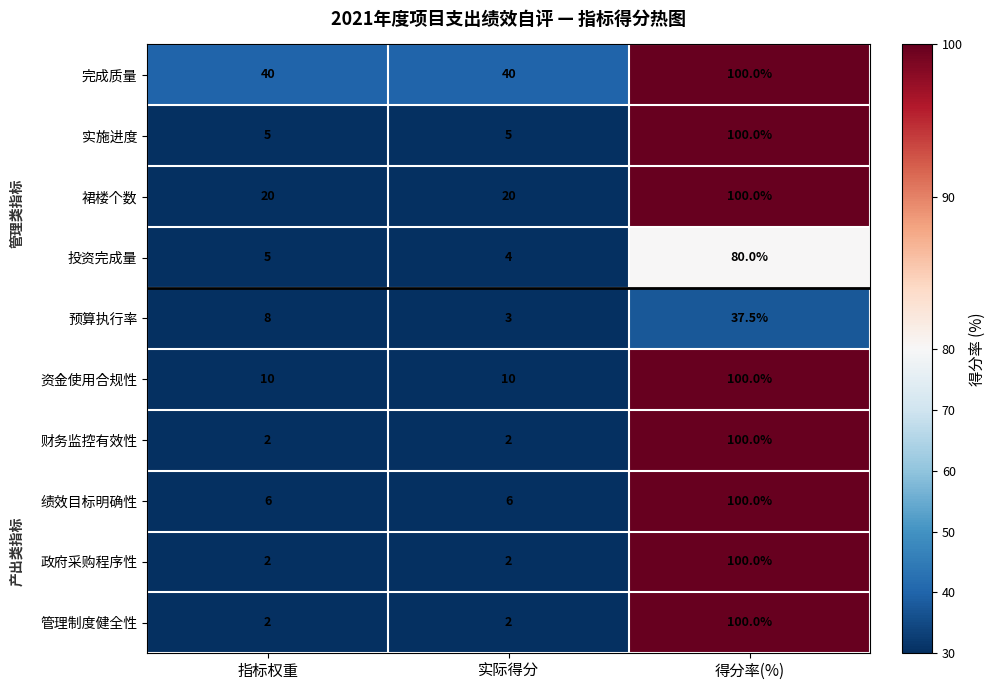

At which category is the sum across all series the highest?

得分率(%)